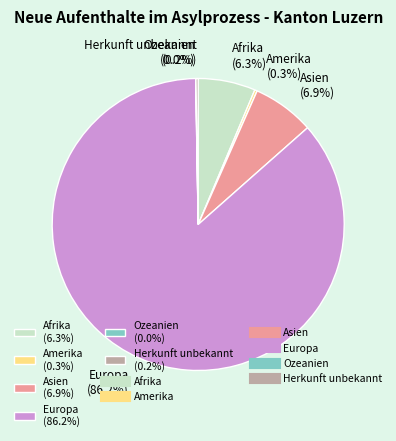

Combined, what portion of the pie is Europa (86.2%) and Afrika (6.3%)?

92.6%